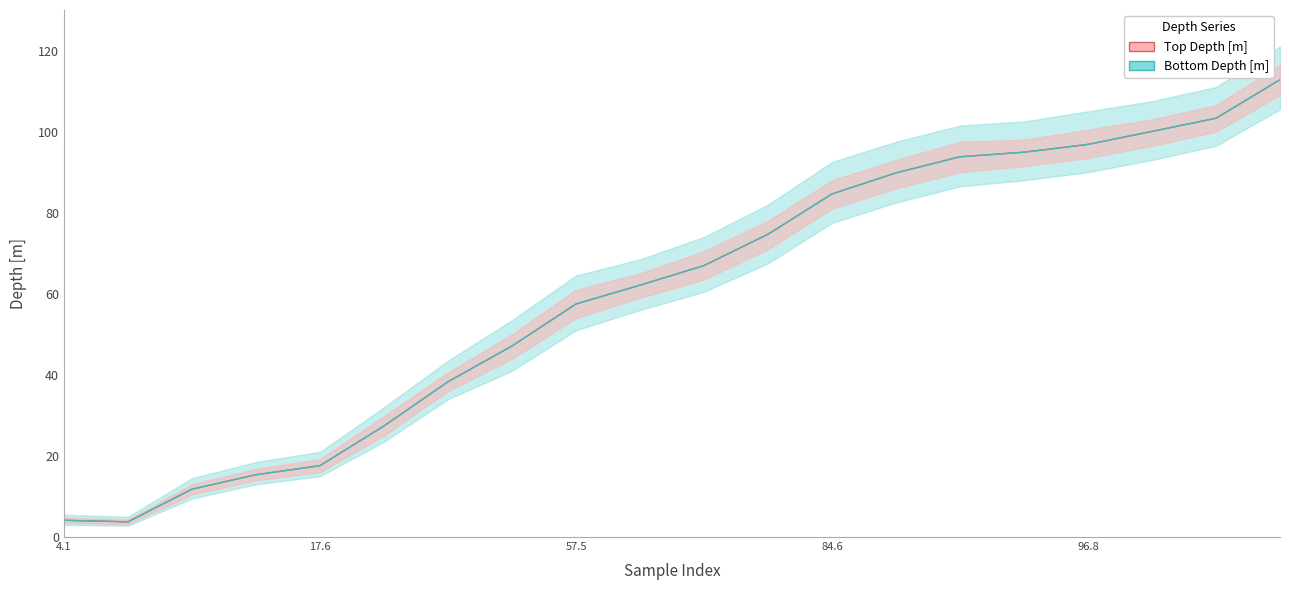

At 11.81, list the series in order from largest to smallest.

Top Depth [m], Bottom Depth [m]